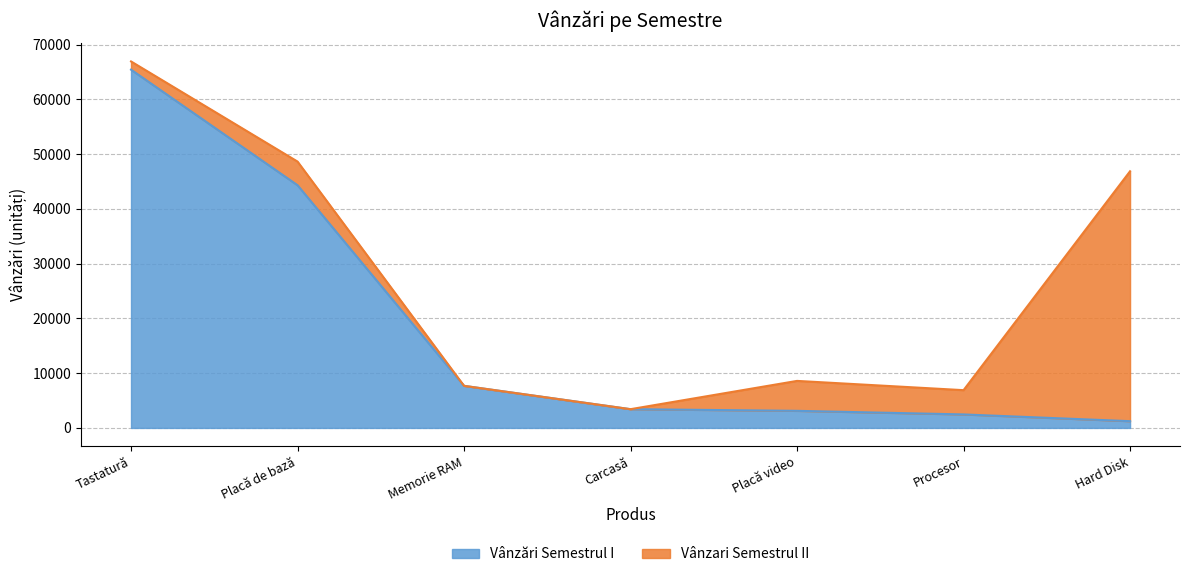

The value at Carcasă is 3425. True or false?

True